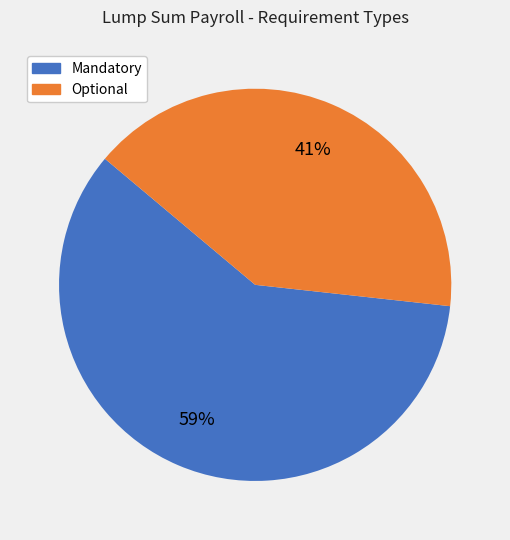

Which slice is the smallest?

Optional